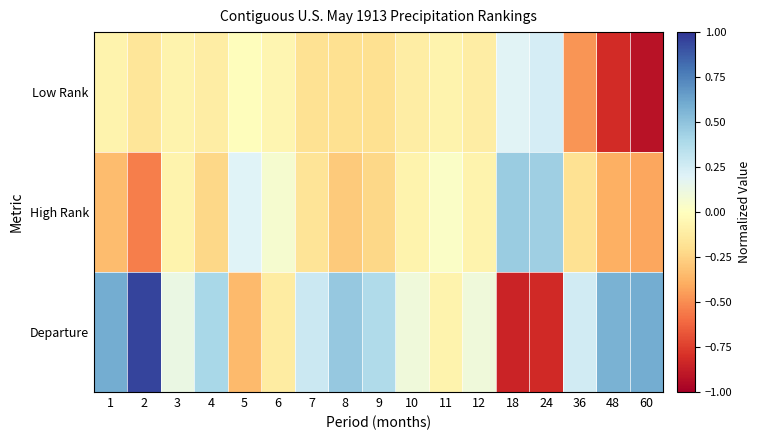

Reading left to right, transcribe all the data shown in this chart.

Low Rank: 1=-0.1	2=-0.2	3=-0.1	4=-0.1	5=-0.0	6=-0.1	7=-0.2	8=-0.2	9=-0.2	10=-0.1	11=-0.1	12=-0.1	18=0.2	24=0.2	36=-0.5	48=-0.8	60=-0.9
High Rank: 1=-0.3	2=-0.5	3=-0.1	4=-0.2	5=0.2	6=0.1	7=-0.2	8=-0.3	9=-0.2	10=-0.1	11=0.0	12=-0.1	18=0.5	24=0.4	36=-0.2	48=-0.4	60=-0.4
Departure: 1=0.6	2=0.9	3=0.1	4=0.4	5=-0.3	6=-0.1	7=0.3	8=0.5	9=0.4	10=0.1	11=-0.1	12=0.1	18=-0.8	24=-0.8	36=0.2	48=0.6	60=0.6